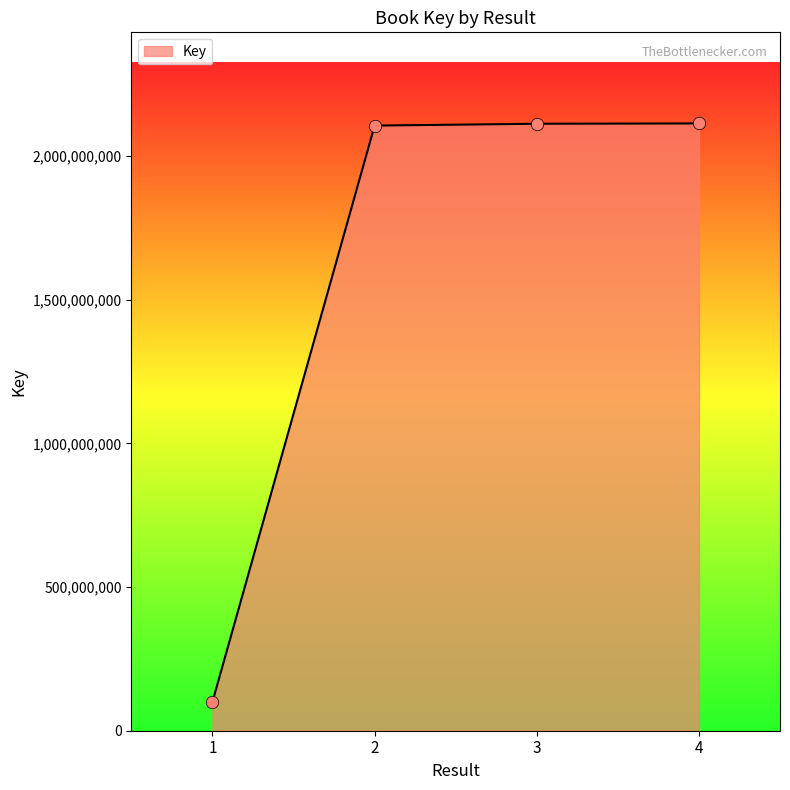

Which has a higher value, 1 or 4?

4